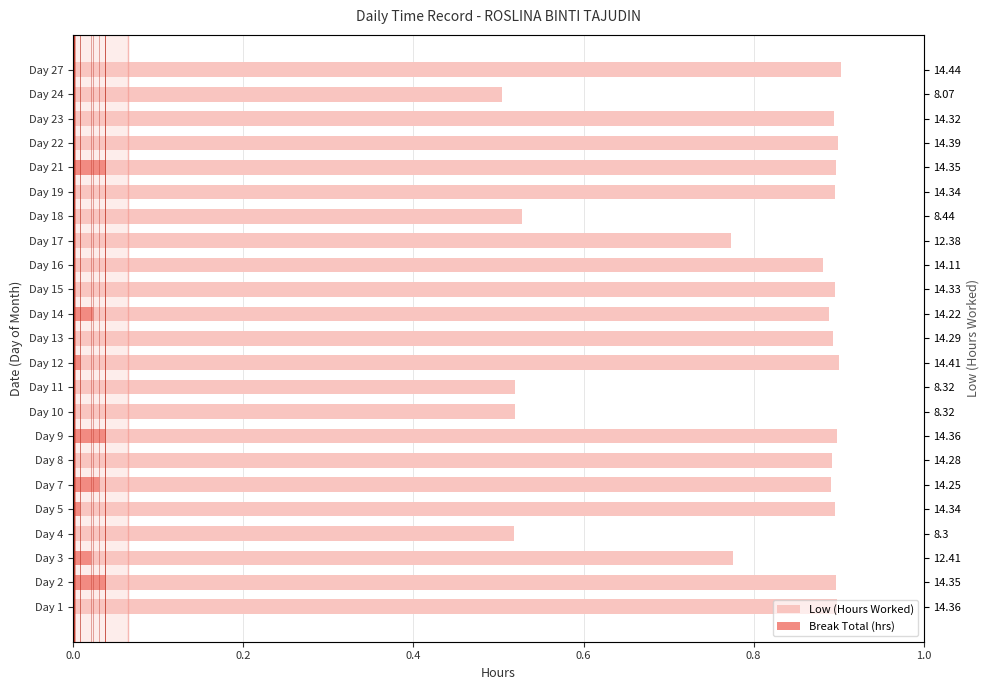

Reading left to right, list all the values displayed in this chart.

Low (Hours Worked): 0.9	0.9	0.8	0.5	0.9	0.9	0.9	0.9	0.5	0.5	0.9	0.9	0.9	0.9	0.9	0.8	0.5	0.9	0.9	0.9	0.9	0.5	0.9
Break Total (hrs): 0.0	0.0	0.0	0.0	0.0	0.0	0.0	0.0	0.0	0.0	0.0	0.0	0.0	0.0	0.0	0.0	0.0	0.0	0.0	0.0	0.0	0.0	0.0